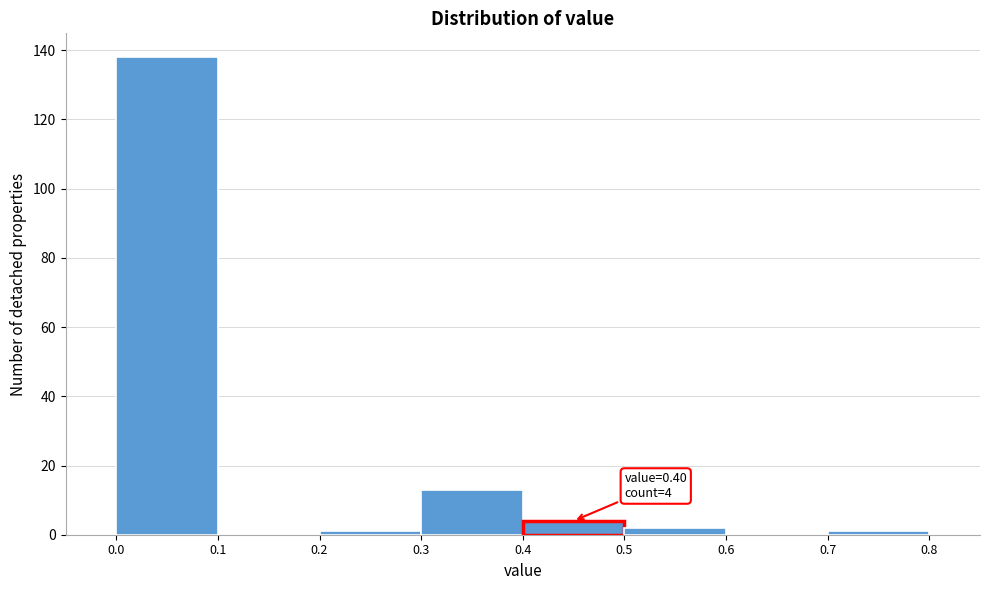

Over which range of the x-axis is the bar tallest?

0.0 to 0.1